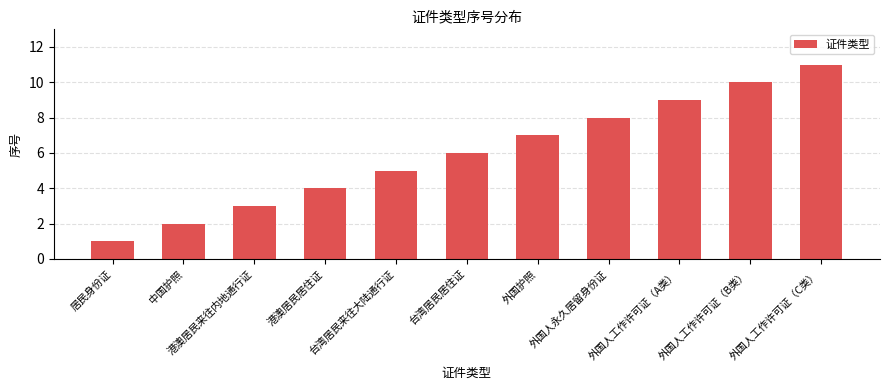

Count the values in the range 3 to 9.

7